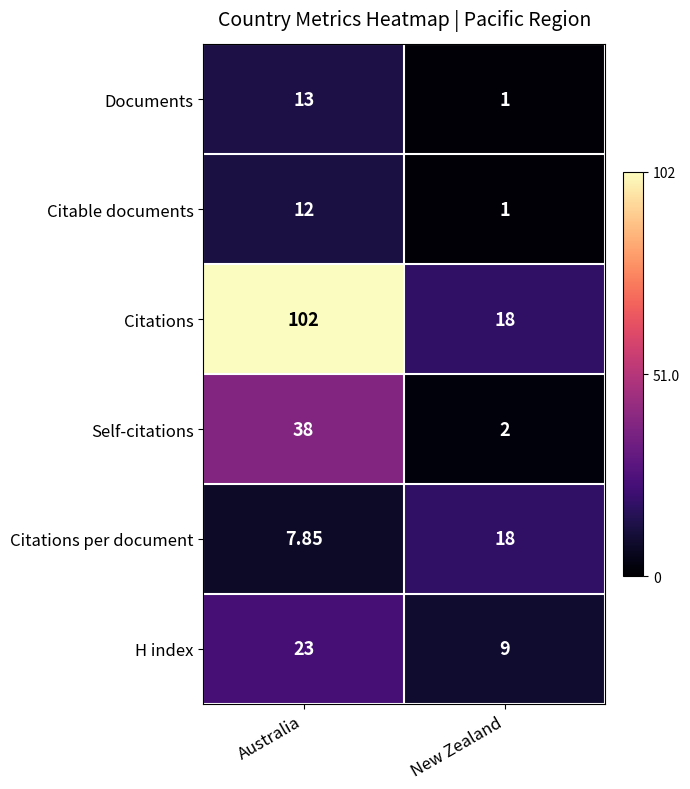

At which label does Citable documents reach its peak?

Australia